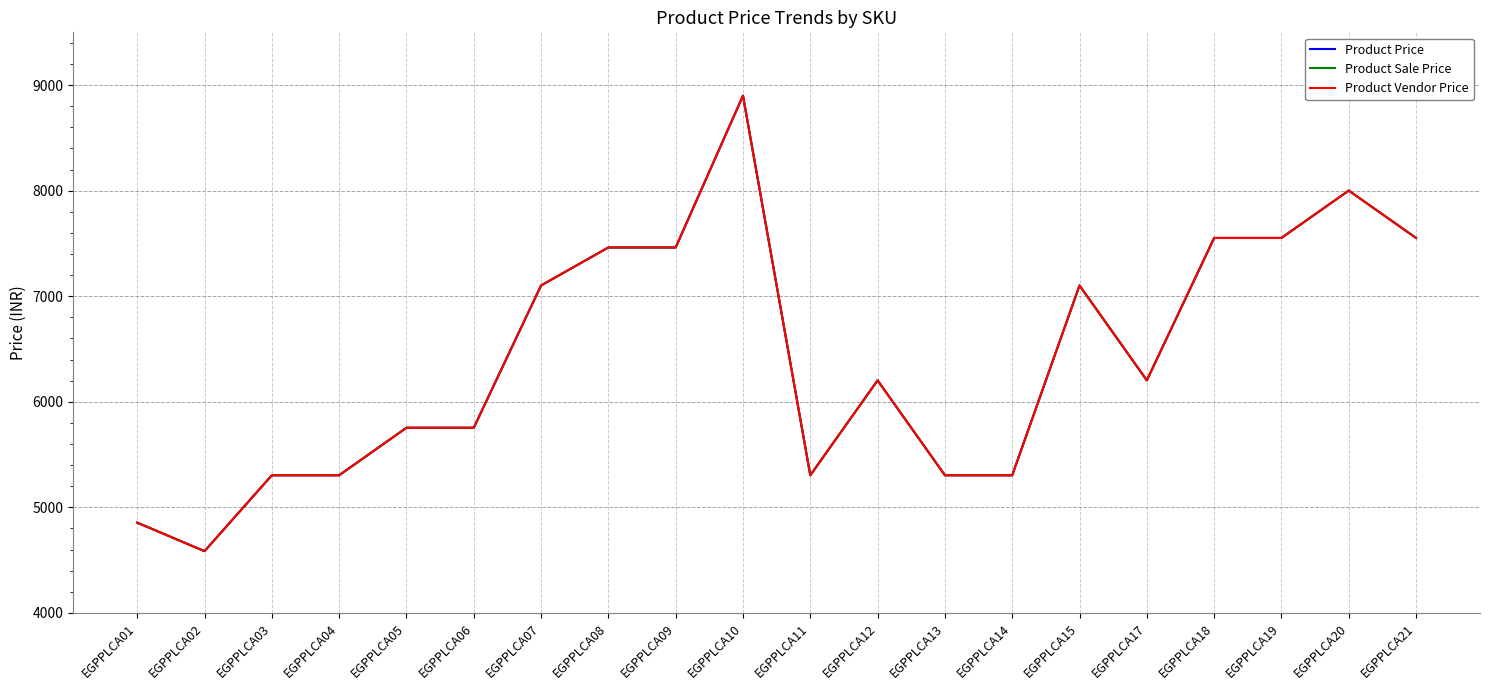

Does the chart display data point markers on the line(s)?

No